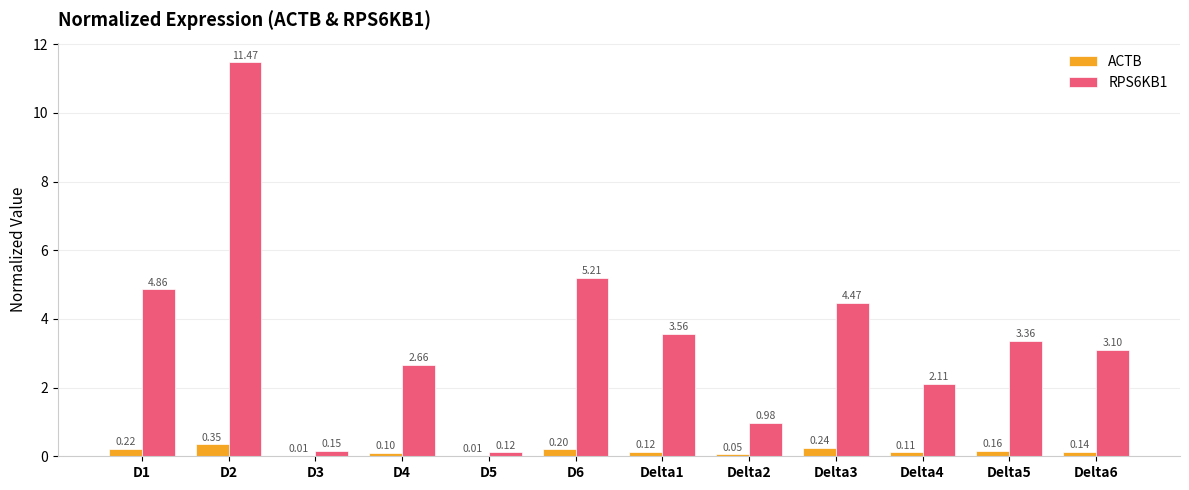

Which series has the largest total across all categories?

RPS6KB1